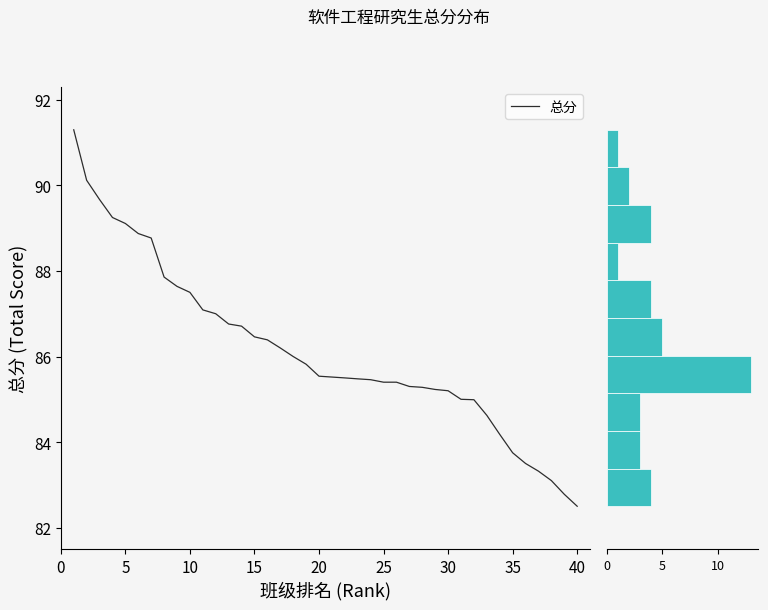

What is the lowest value of the 总分 series?

82.5